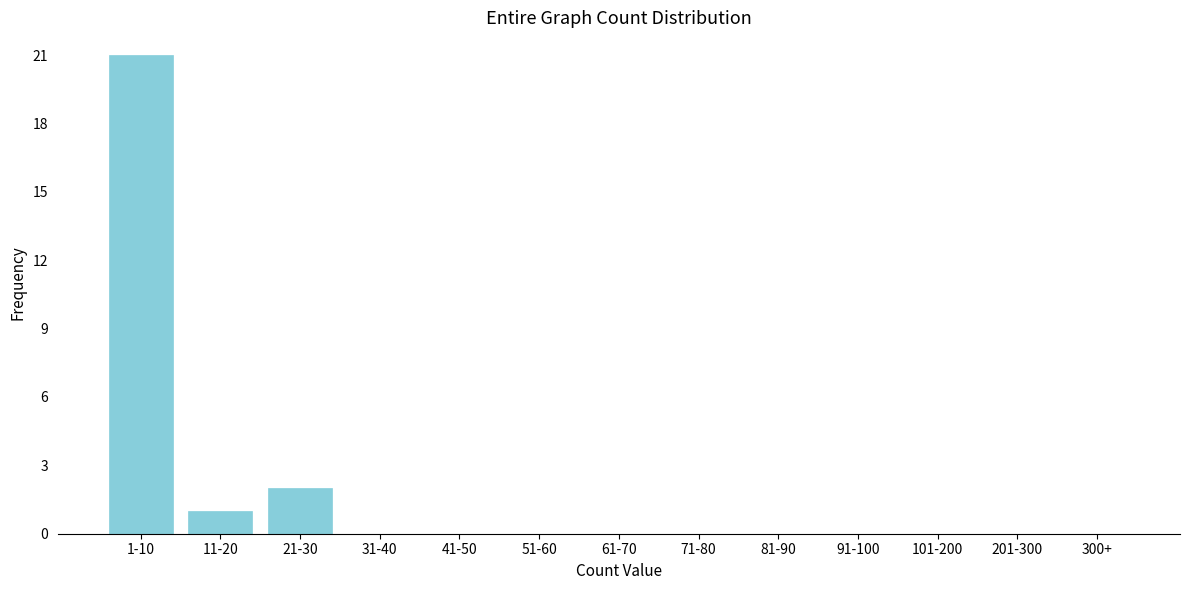

Reading left to right, list all the values displayed in this chart.

1-10=21	11-20=1	21-30=2	31-40=0	41-50=0	51-60=0	61-70=0	71-80=0	81-90=0	91-100=0	101-200=0	201-300=0	300+=0